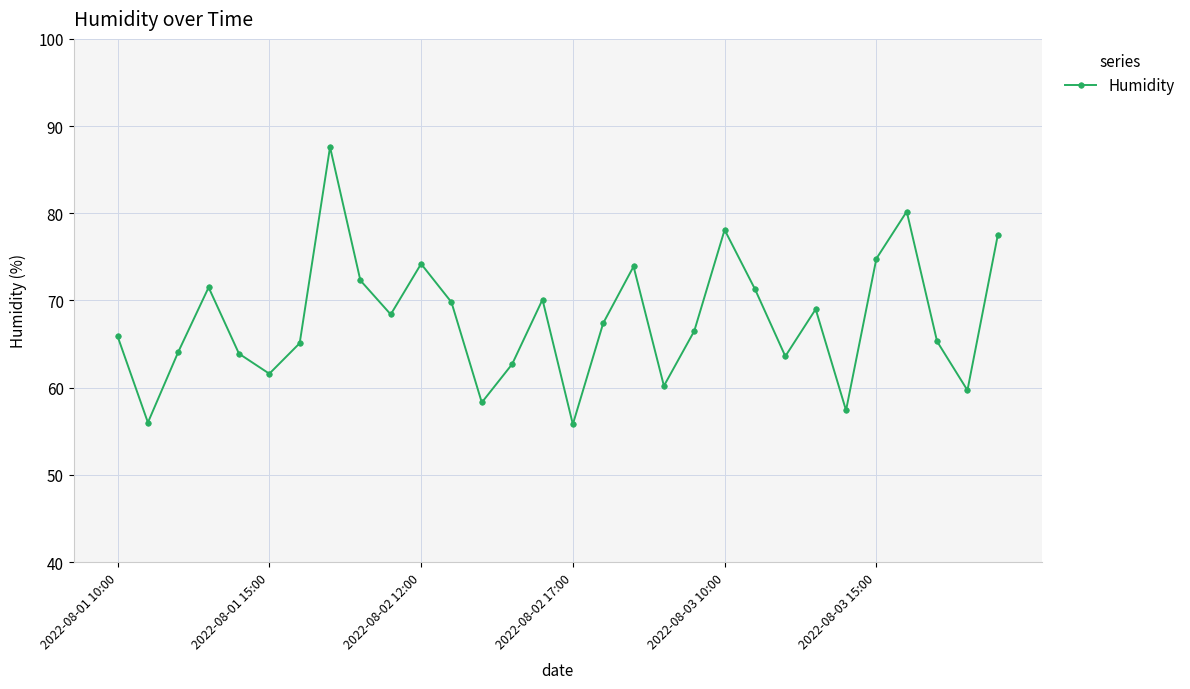

What is the smallest value displayed?

55.8